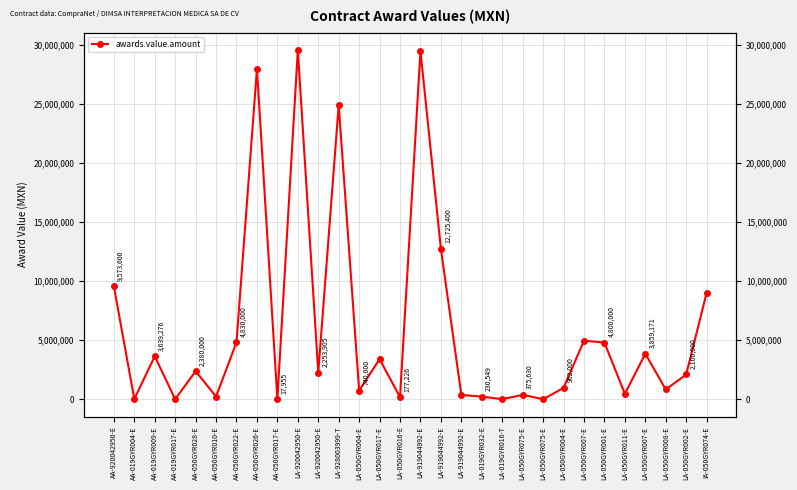

List the labels in order of value, smallest first.

AA-019GYR017-E, LA-050GYR075-E, LA-019GYR016-T, AA-050GYR017-E, AA-019GYR004-E, LA-050GYR016-E, AA-050GYR010-E, LA-019GYR032-E, LA-919044992-E, LA-050GYR075-E, LA-050GYR011-E, LA-050GYR004-E, LA-050GYR008-E, LA-050GYR004-E, LA-050GYR002-E, LA-920042950-E, AA-050GYR028-E, LA-050GYR017-E, AA-019GYR009-E, LA-050GYR007-E, LA-050GYR001-E, AA-050GYR022-E, LA-050GYR007-E, IA-050GYR074-E, AA-920042950-E, LA-919044992-E, LA-928003999-T, AA-050GYR026-E, LA-919044992-E, LA-920042950-E